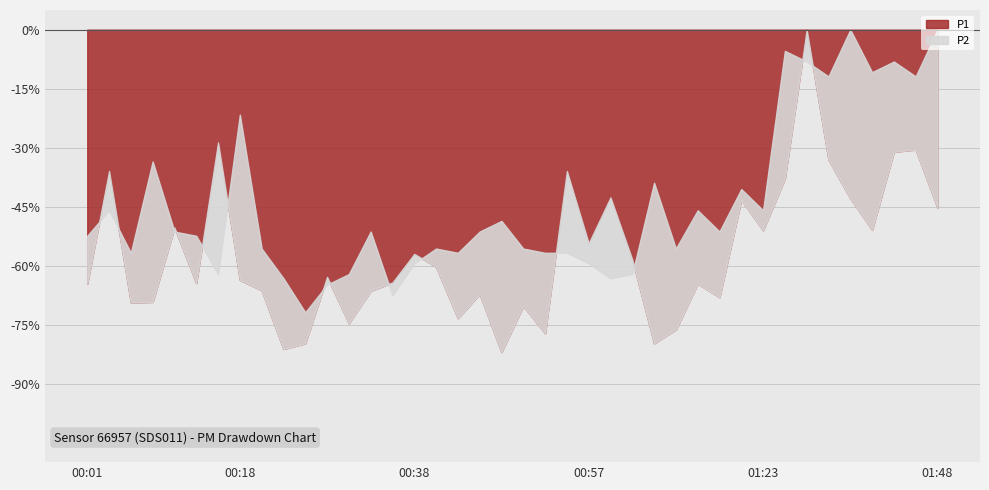

What is the difference between the P1 values at 00:57 and 00:16?

3.2